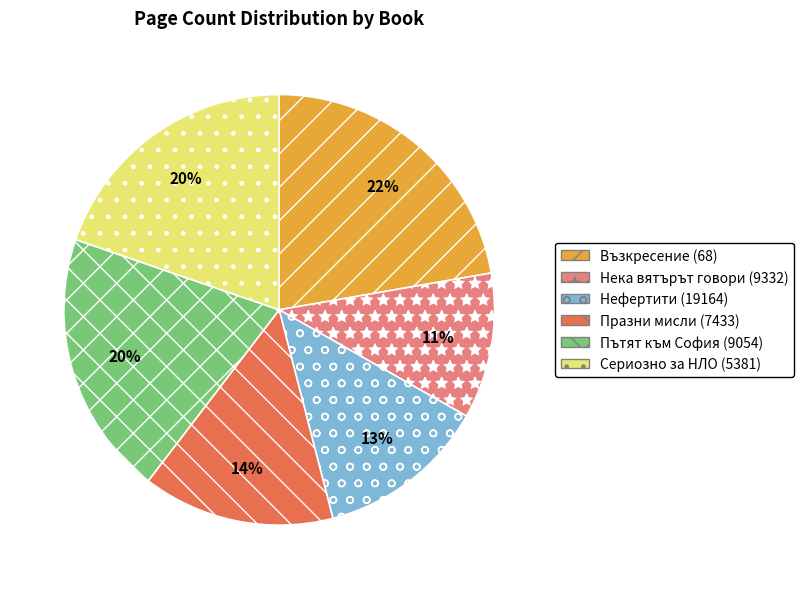

Is Сериозно за НЛО (5381) the majority of the pie?

No